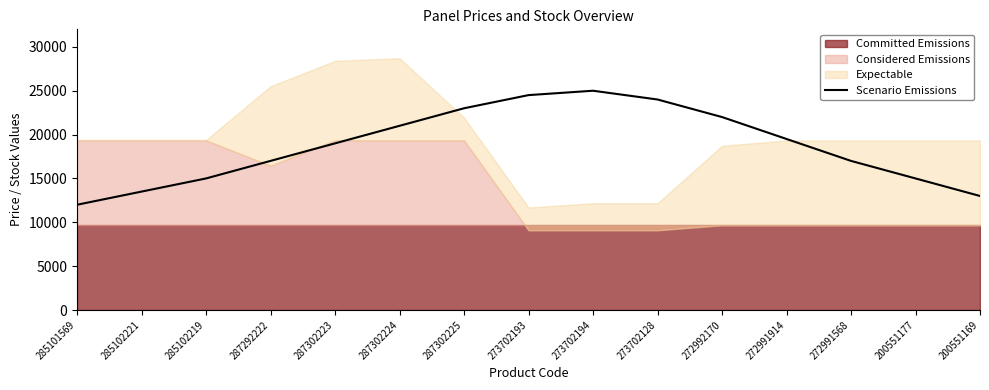

Reading left to right, extract all data points from this chart.

12000	13500	15000	17000	19000	21000	23000	24500	25000	24000	22000	19500	17000	15000	13000